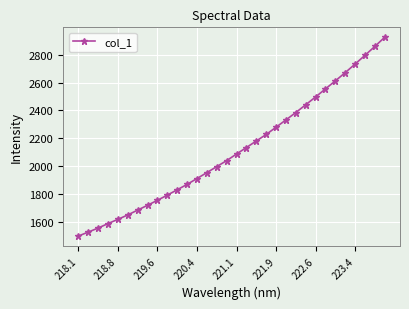

How many lines are shown in the chart?

1